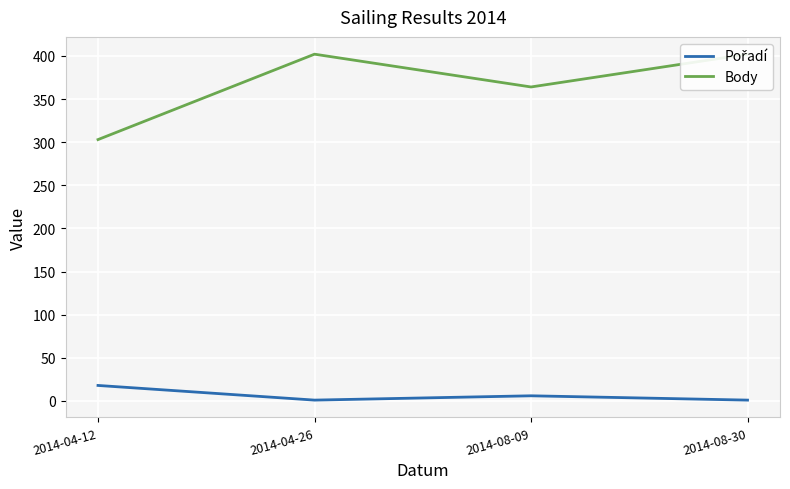

Which category has the highest value across all series?

2014-04-26